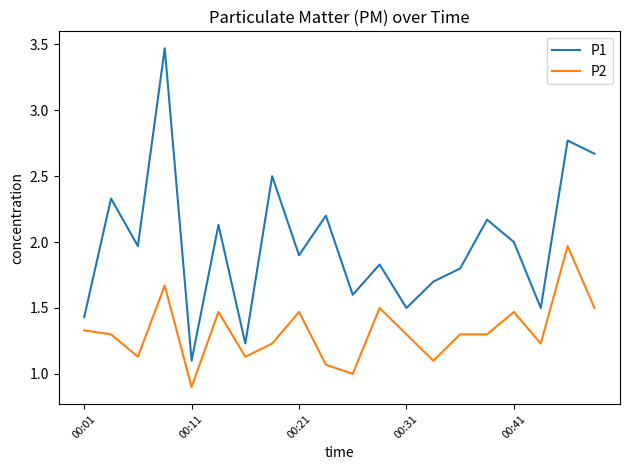

What is the difference between the maximum and minimum values in the P1 series?

2.4